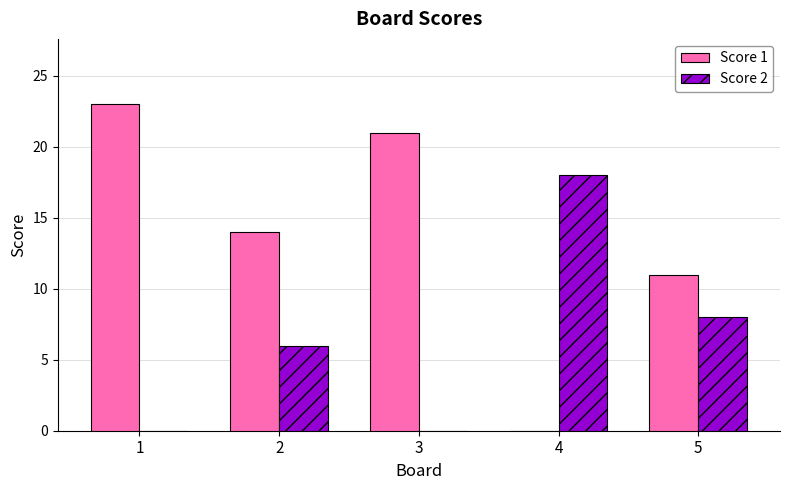

Reading left to right, extract all data points from this chart.

Score 1: 23	14	21	0	11
Score 2: 0	6	0	18	8